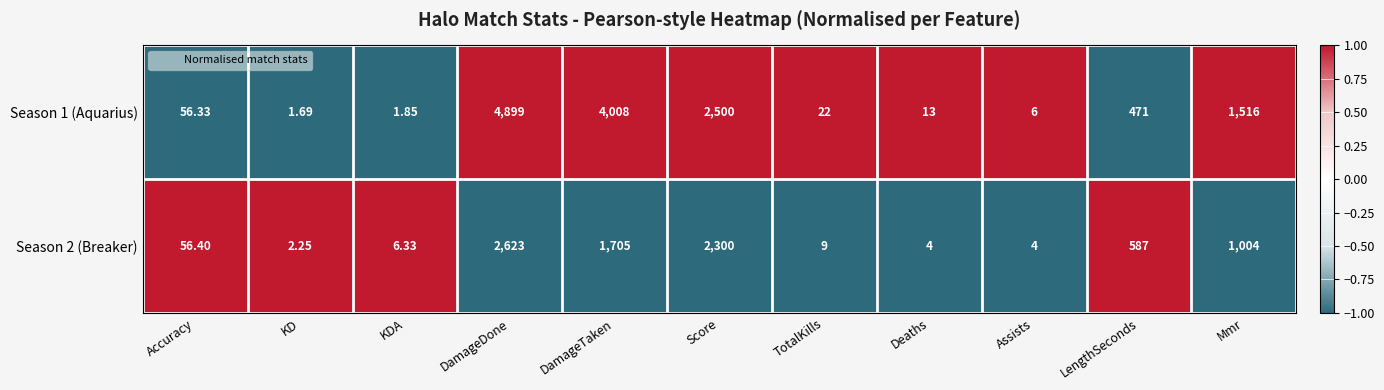

At which label does Season 1 (Aquarius) reach its peak?

DamageDone